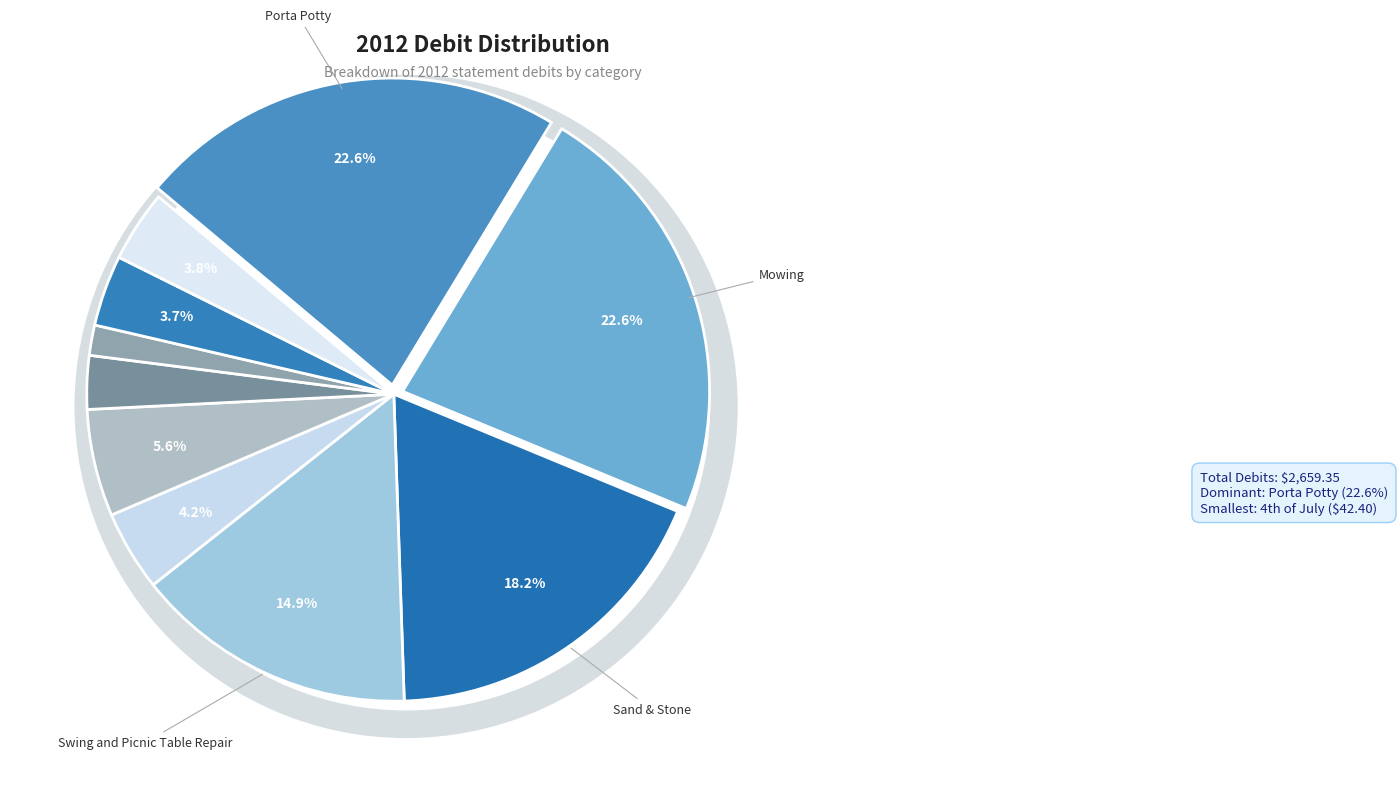

Which category has the biggest portion of the pie?

Porta Potty